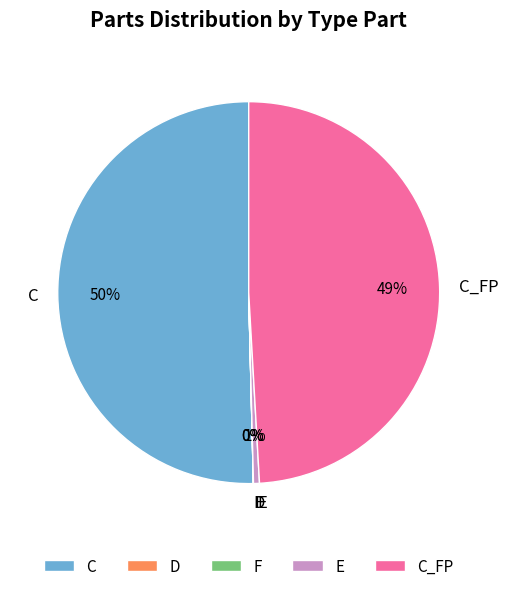

To the nearest percent, what percentage of the pie is E?

1%